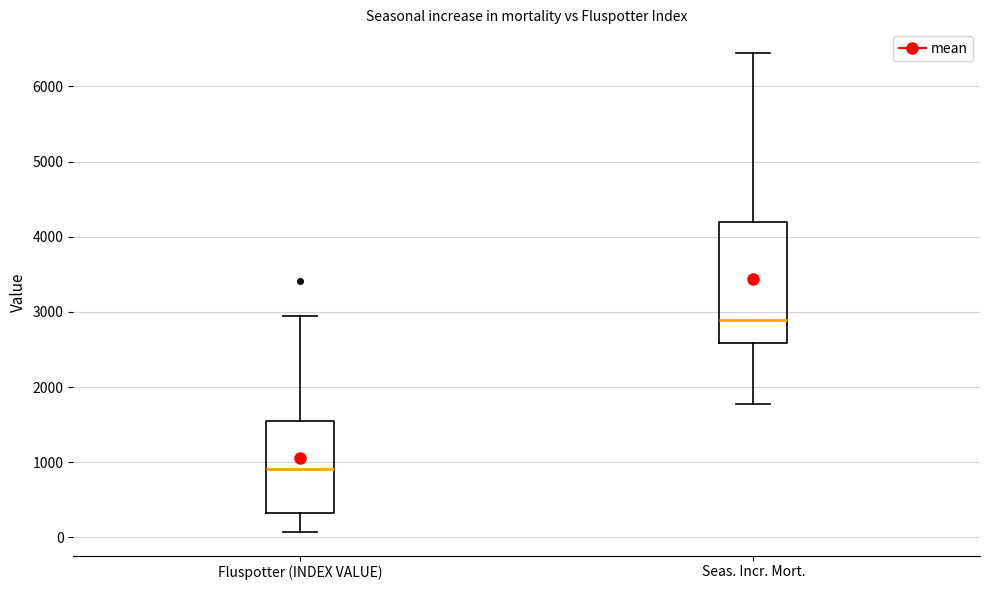

Where does the upper whisker of the box for Fluspotter (INDEX VALUE) end on the y-axis? The values are not printed on the chart, so give them approximately, as read against the axis.

3000